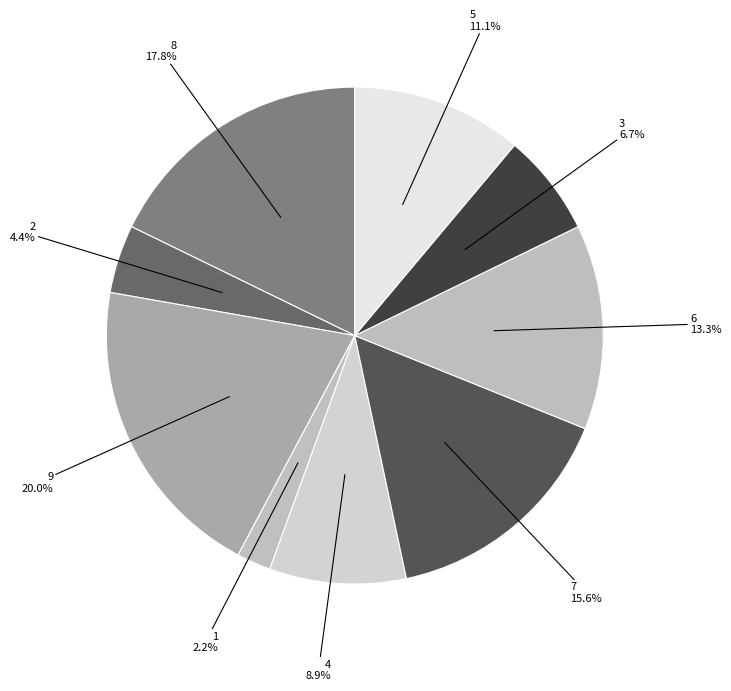

How many segments does this pie chart have?

9